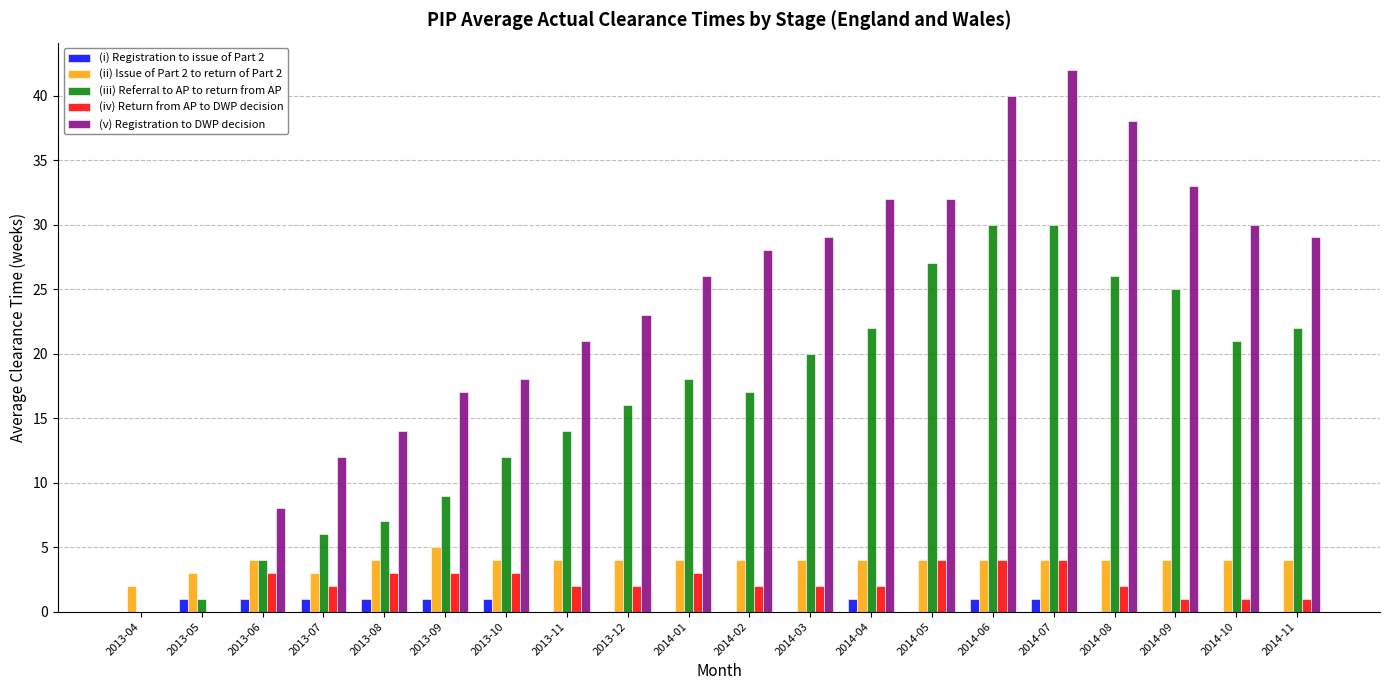

What value does the (ii) Issue of Part 2 to return of Part 2 series have at 2014-04?

4